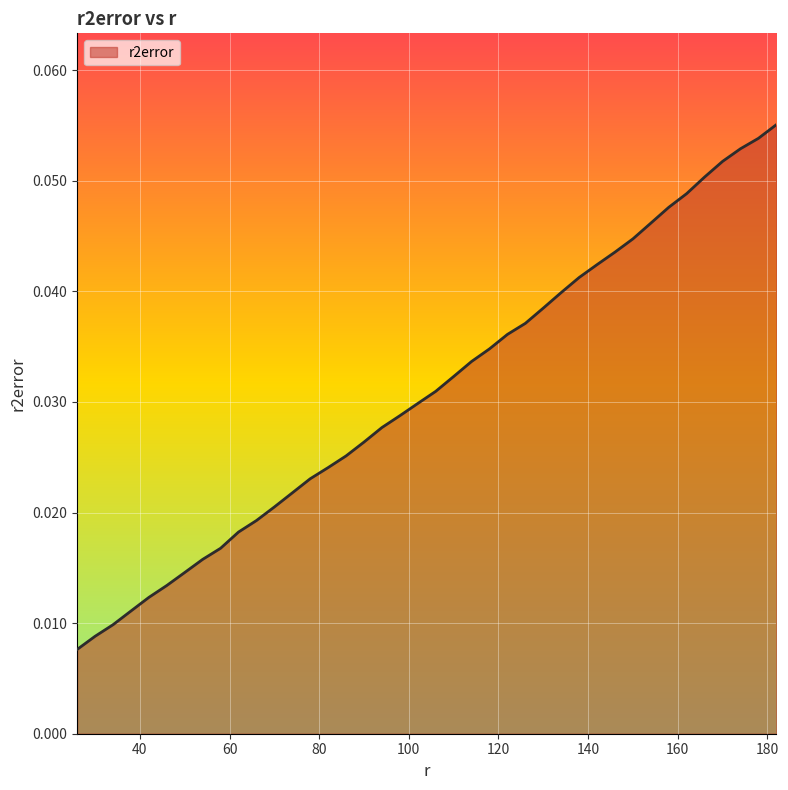

At which category does the chart reach its minimum across all series?

26.0